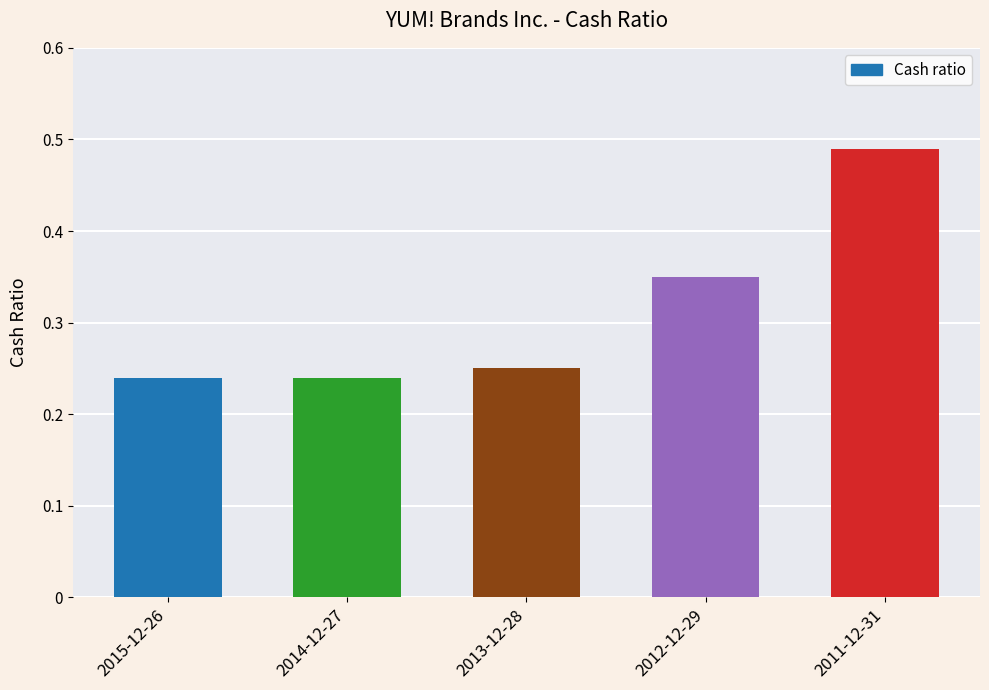

Between 2012-12-29 and 2014-12-27, which is larger?

2012-12-29